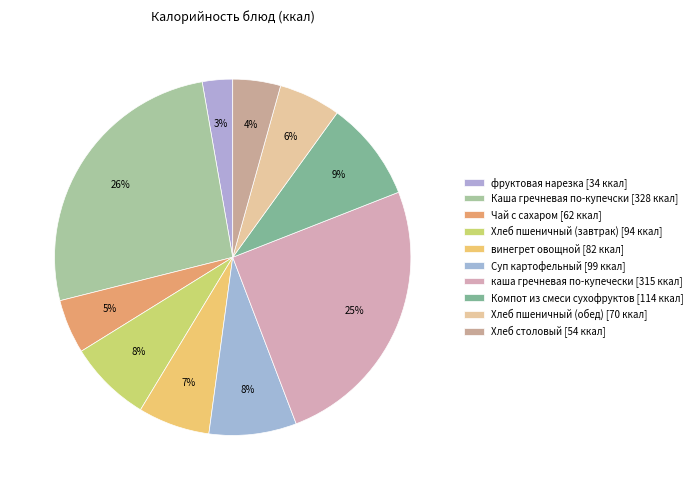

What percentage do Хлеб пшеничный (завтрак) and Суп картофельный together represent?

15.4%